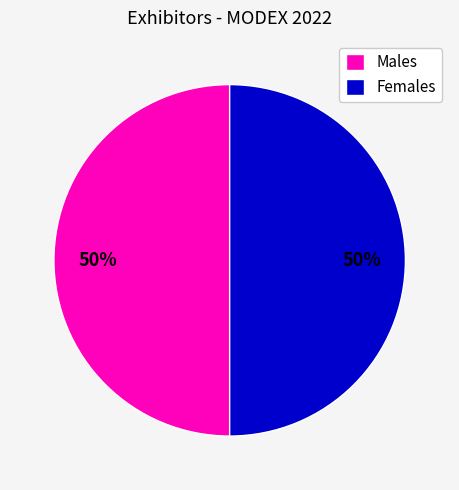

To the nearest percent, what percentage of the pie is Females?

50%